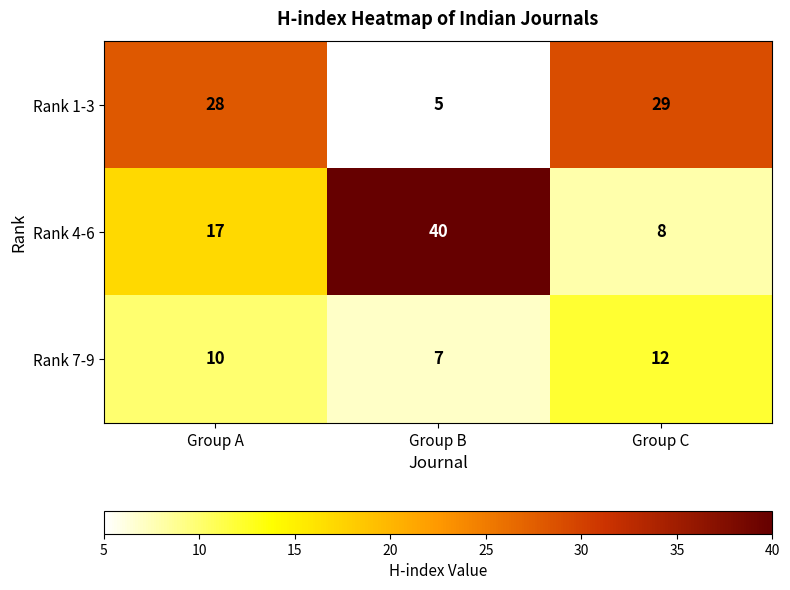

At which label is Rank 7-9 closest to 9?

Group A